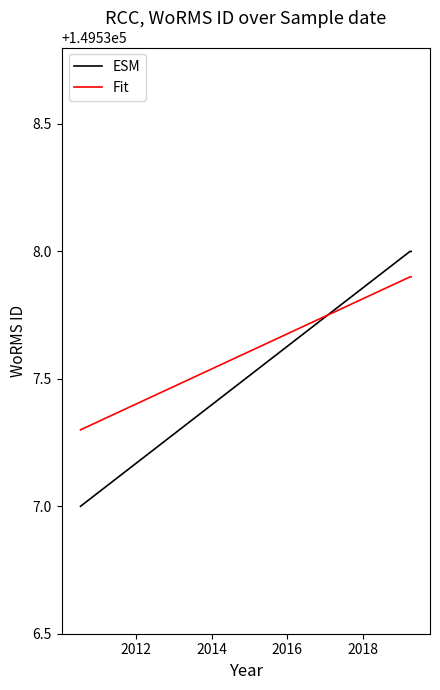

Rank the series by their maximum value, from lowest to highest.

Fit, ESM